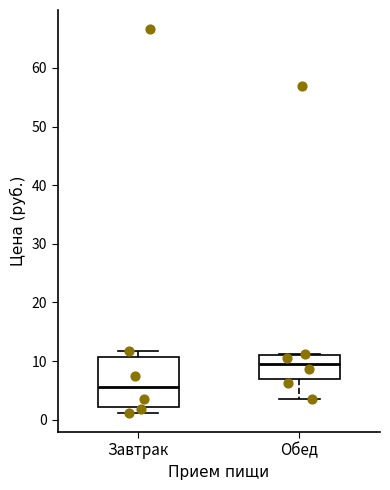

Comparing the boxes themselves (not the whiskers), which one is the tallest?

Завтрак